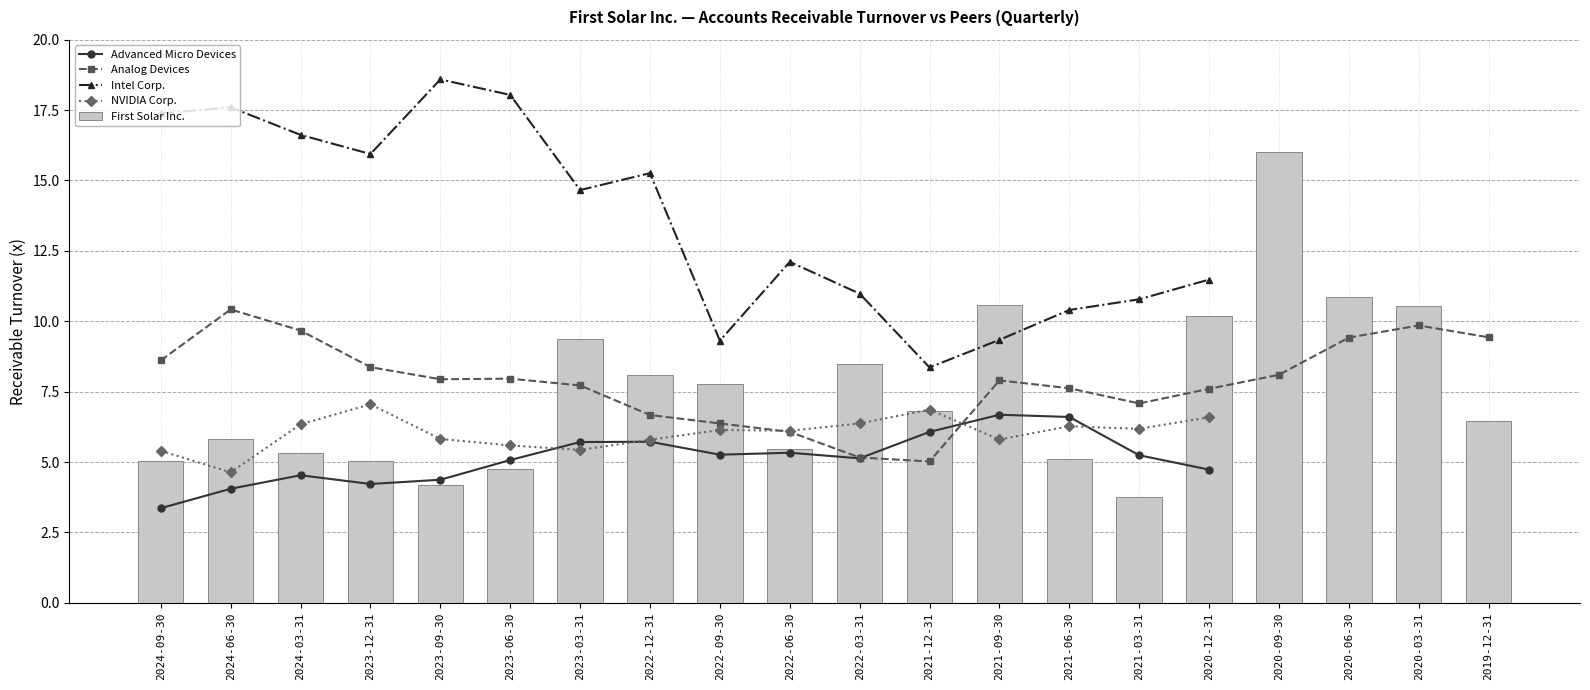

Which series changed the most between 2023-03-31 and 2021-09-30?

Intel Corp.